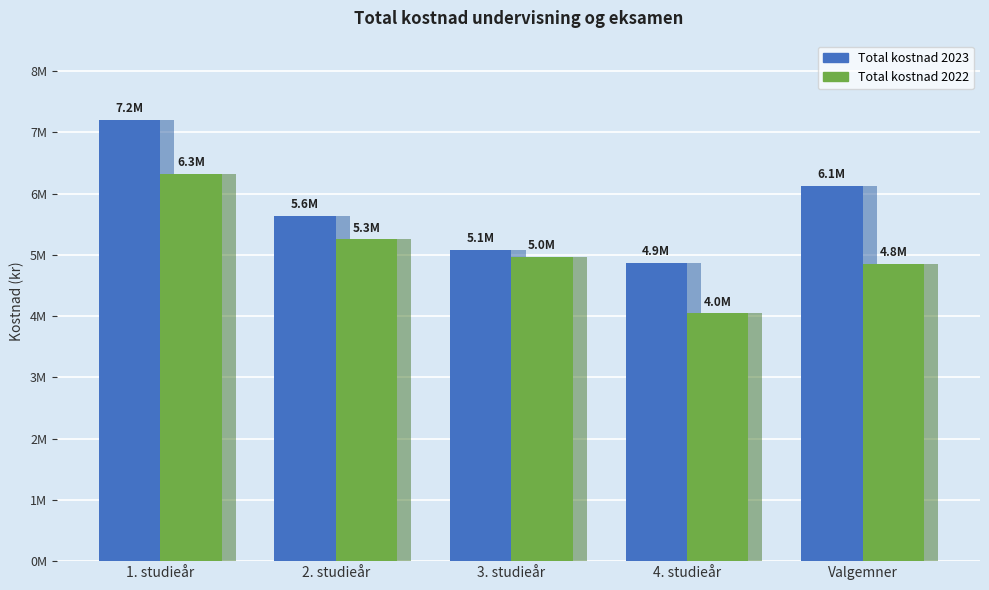

What is the label of the 4th bar from the right?

2. studieår